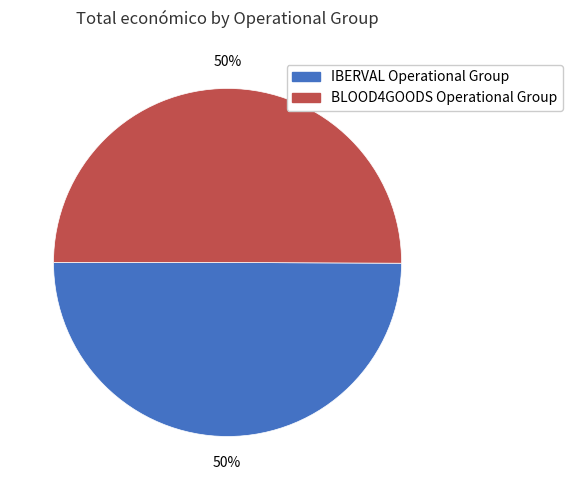

To the nearest percent, what is the average slice percentage?

50%